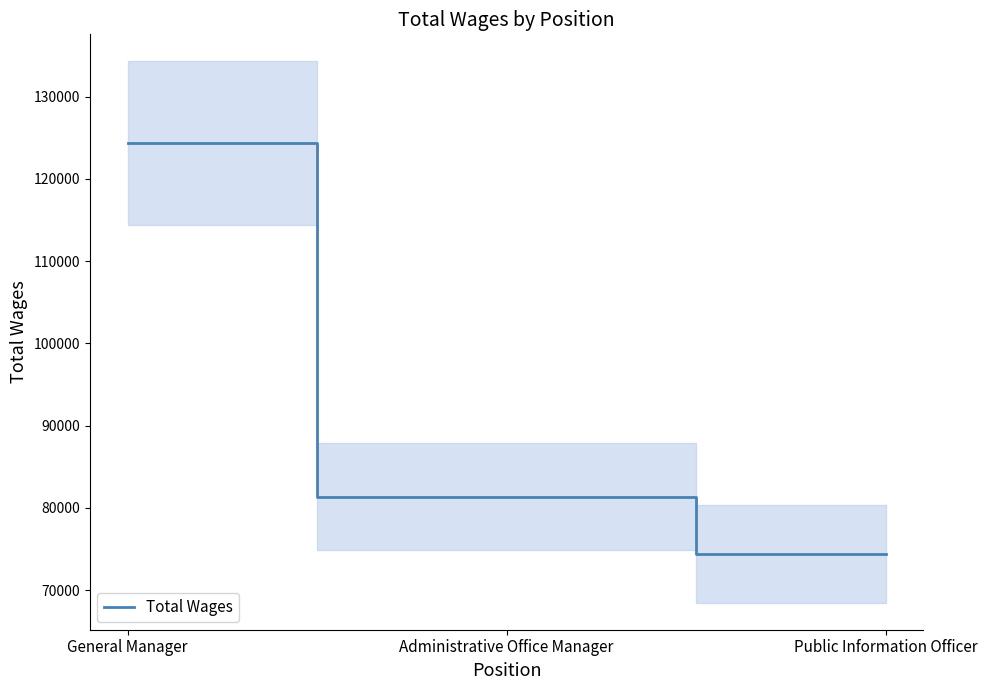

Reading left to right, transcribe all the data shown in this chart.

General Manager=124340	Administrative Office Manager=81329	Public Information Officer=74417